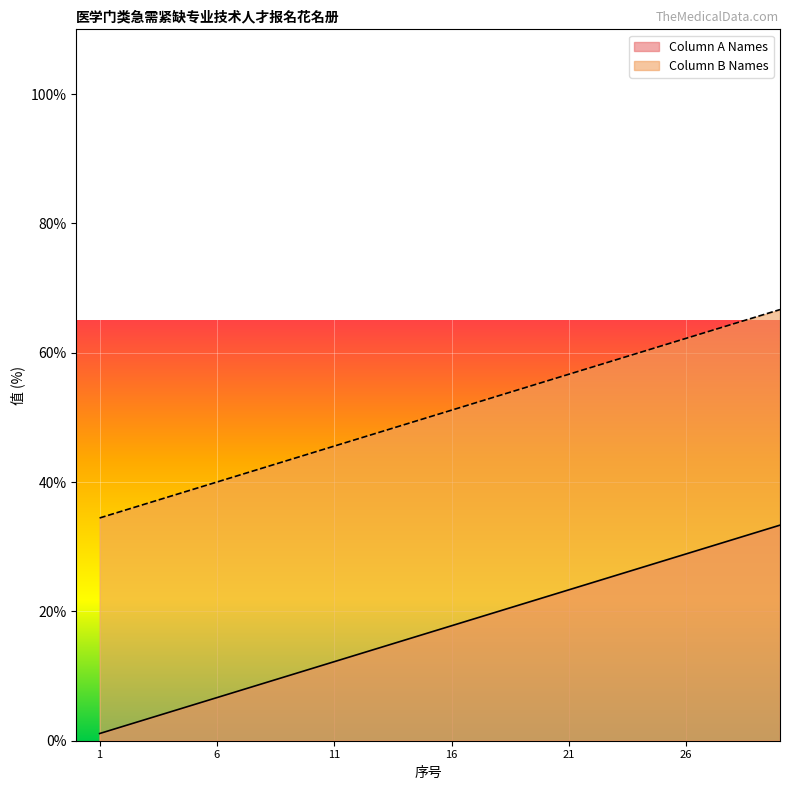

At 25, list the series in order from smallest to largest.

Column A Names, Column B Names